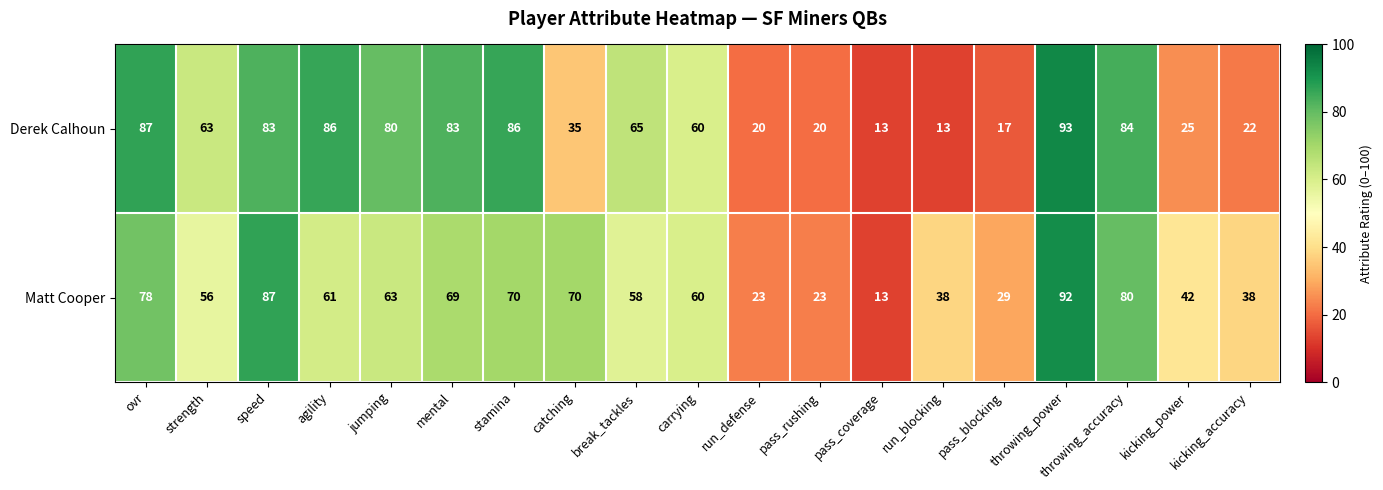

List the series in order of their overall mean, lowest first.

Derek Calhoun, Matt Cooper